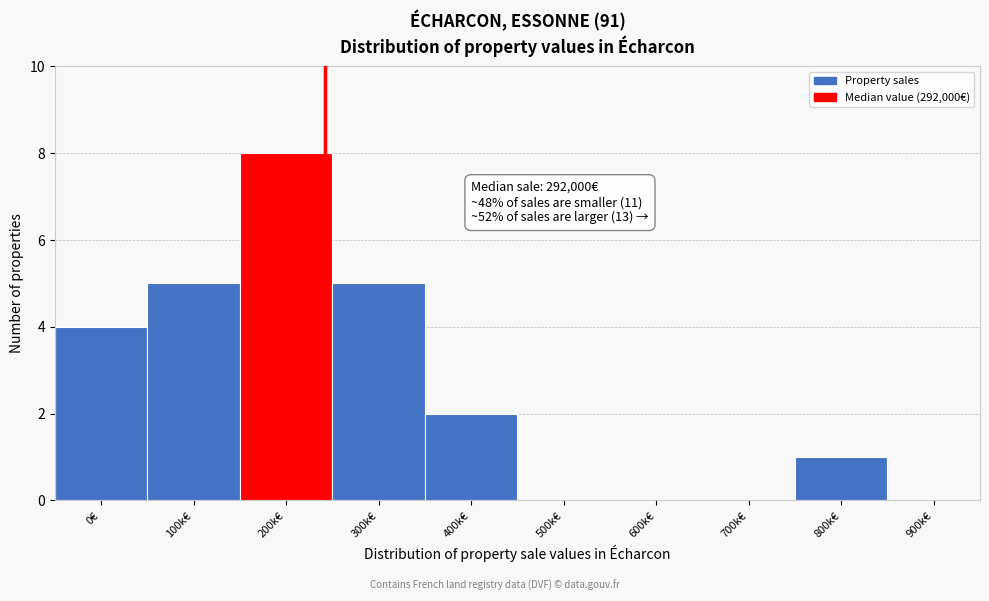

Reading left to right, list all the values displayed in this chart.

0€=4	100k€=5	200k€=8	300k€=5	400k€=2	500k€=0	600k€=0	700k€=0	800k€=1	900k€=0